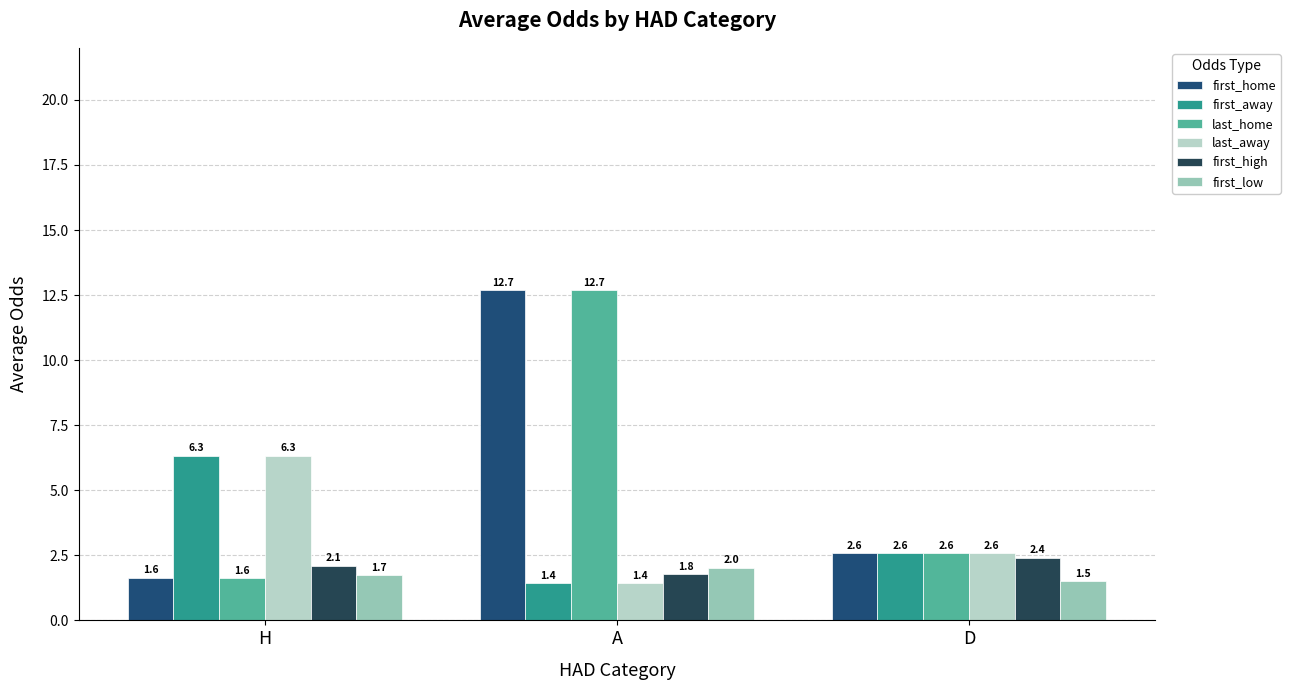

What is the sum of the first_low values at A and D?

3.5